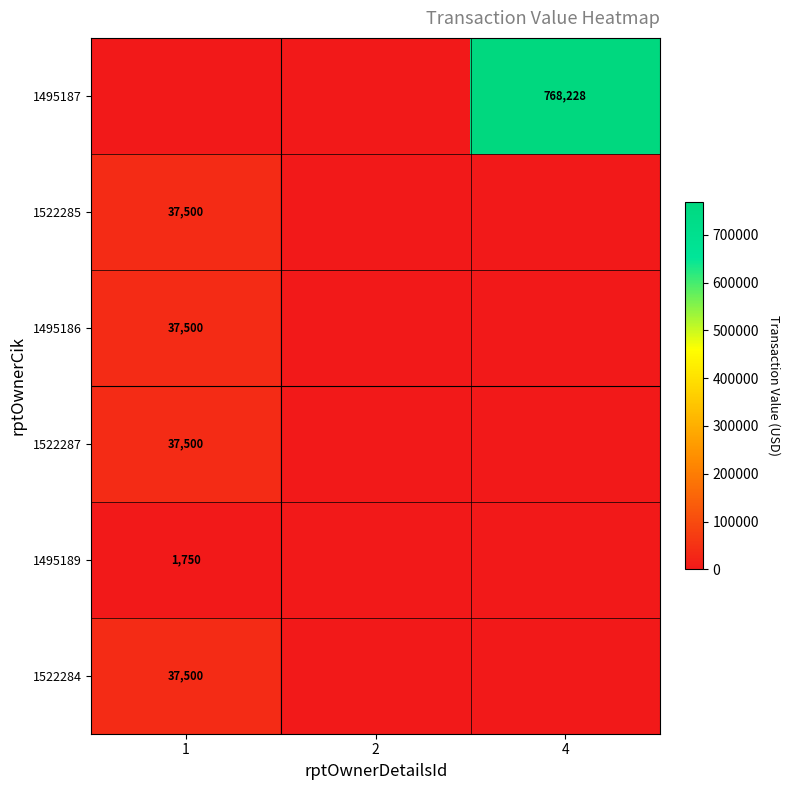

The 1522284 series shows 20680 at 1. True or false?

False